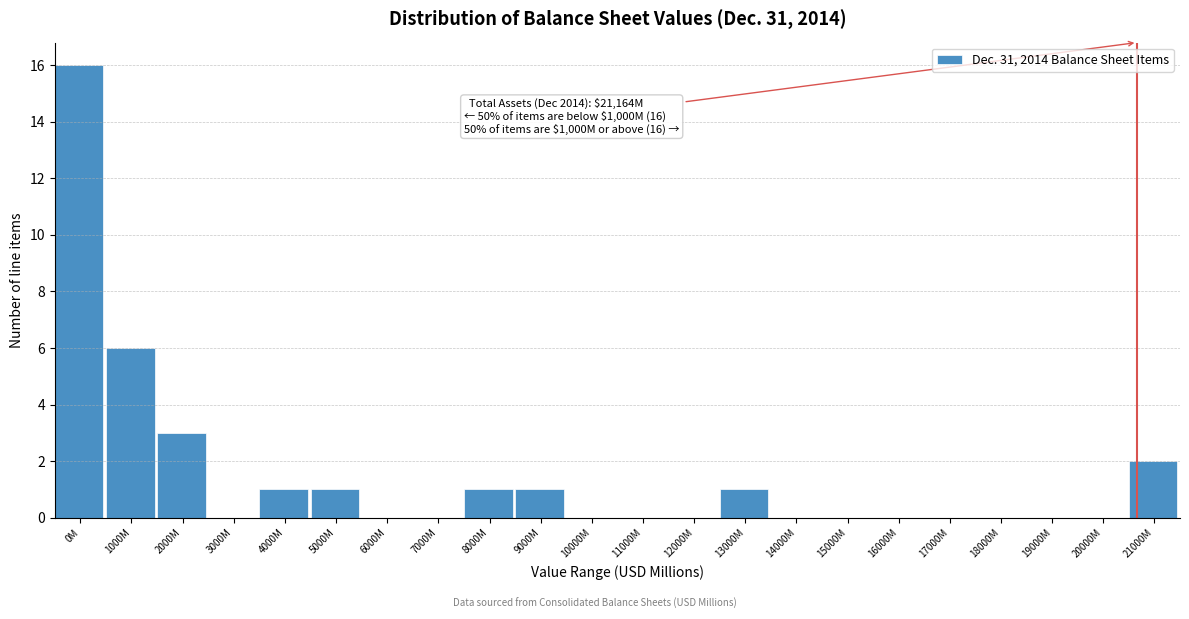

Reading right to left, what are all the values shown in this chart?

21000M=2	20000M=0	19000M=0	18000M=0	17000M=0	16000M=0	15000M=0	14000M=0	13000M=1	12000M=0	11000M=0	10000M=0	9000M=1	8000M=1	7000M=0	6000M=0	5000M=1	4000M=1	3000M=0	2000M=3	1000M=6	0M=16